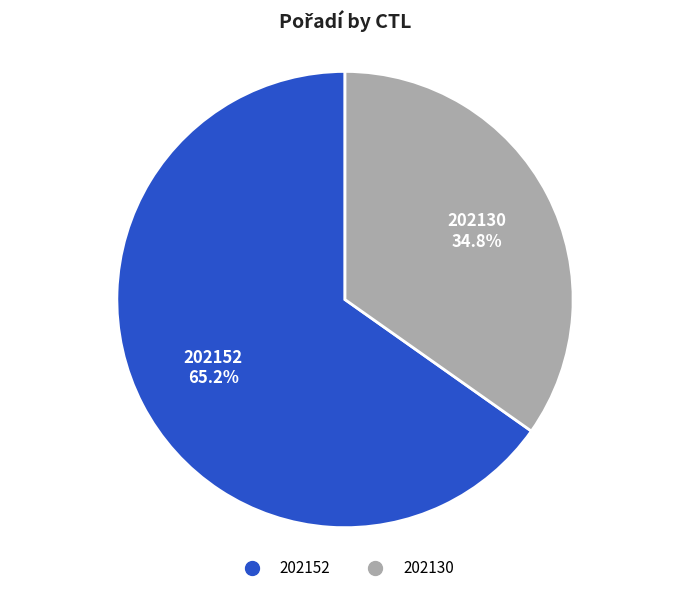

Which category has the biggest portion of the pie?

202152